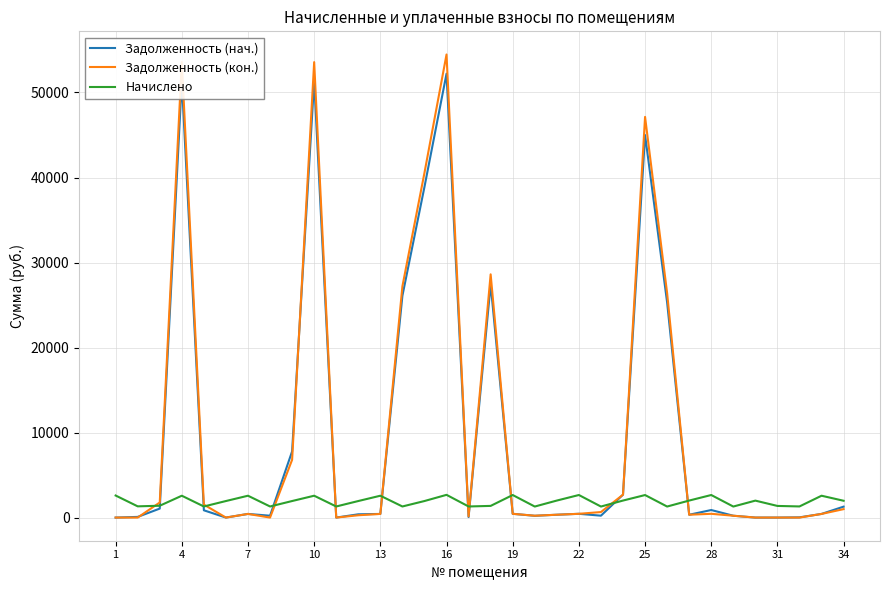

Which series has the largest range (max minus min)?

Задолженность (кон.)